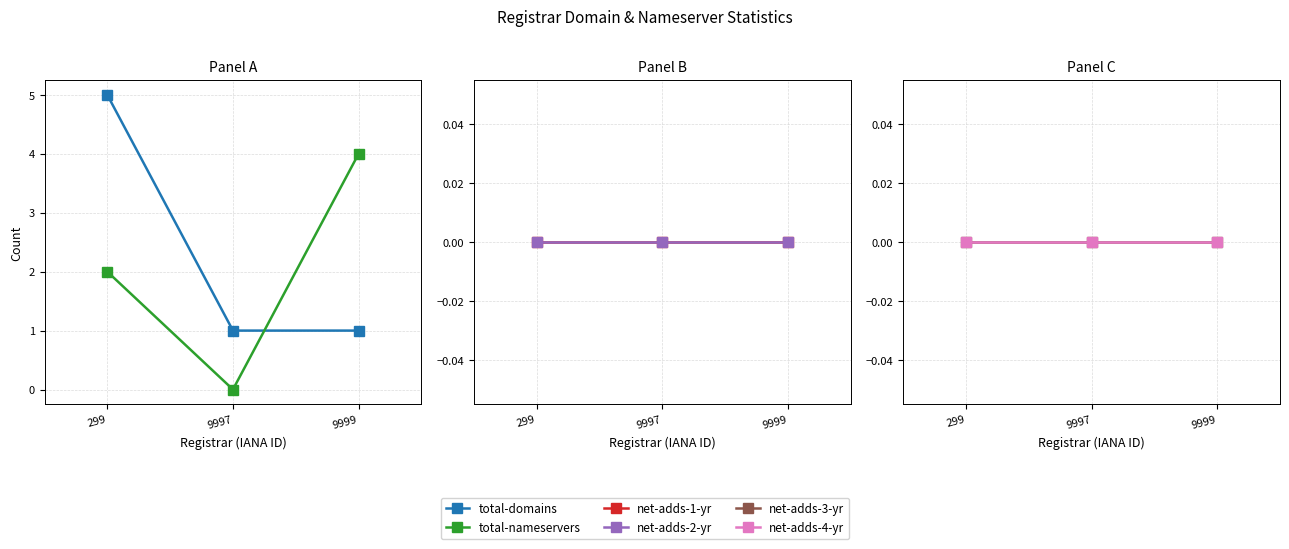

At which category is the sum across all series the highest?

299